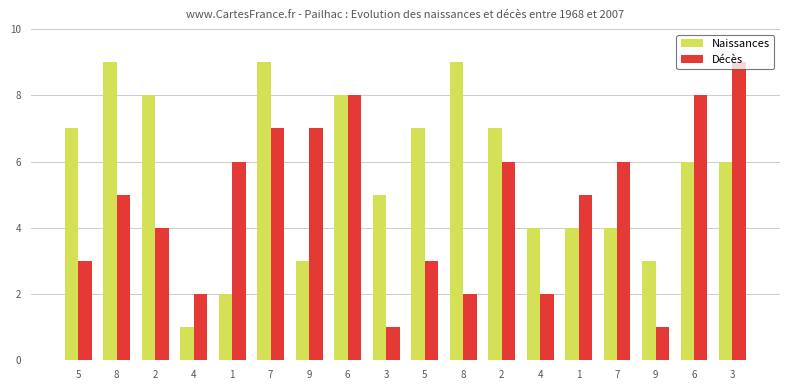

How many bars are there in each group?

2